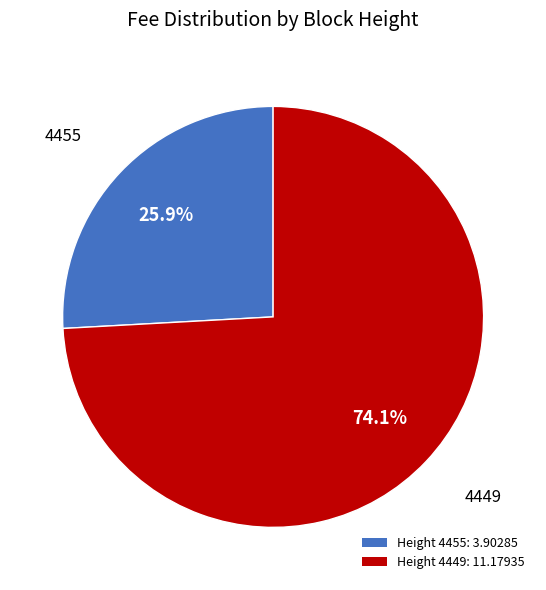

To the nearest percent, what is the difference between the largest and smallest slice percentages?

48%